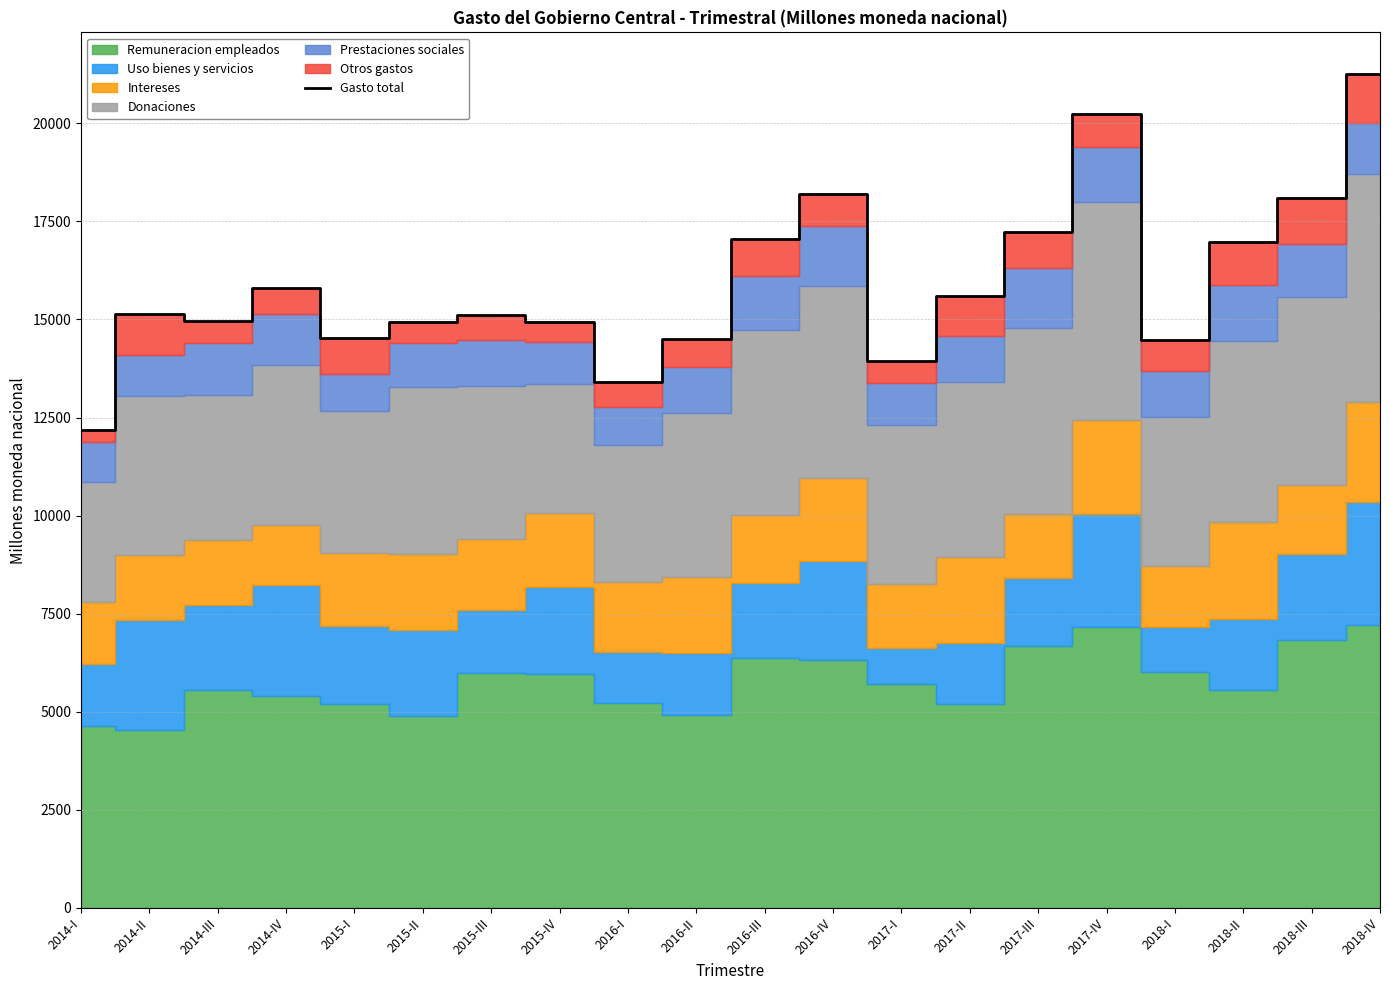

Which label corresponds to the smallest value in the chart?

2014-I